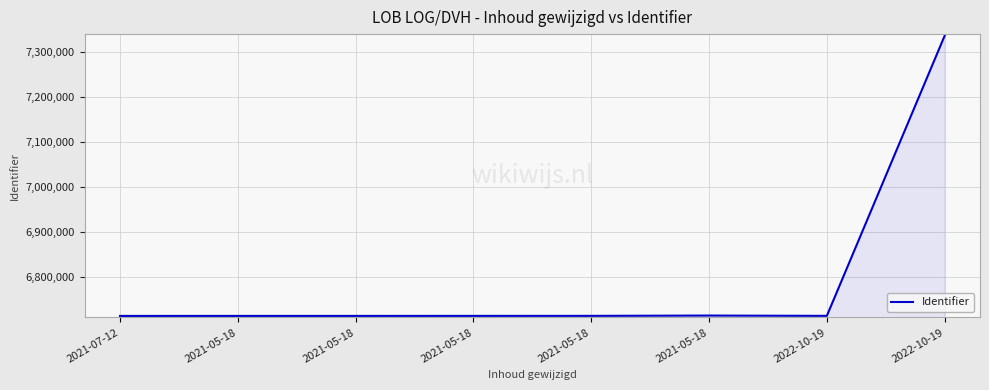

Reading left to right, extract all data points from this chart.

6713690	6713708	6713722	6713790	6713827	6714506	6713842	7335821